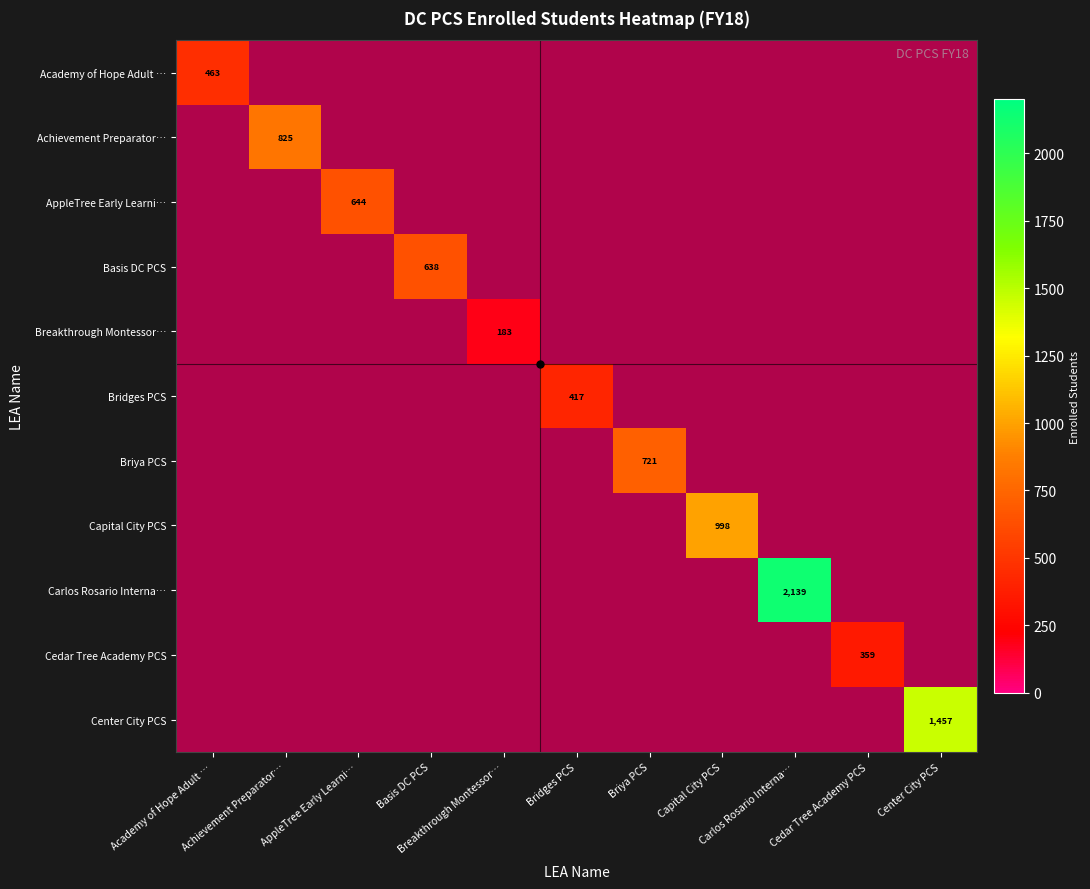

Where is Bridges PCS nearest to the value 0?

Academy of Hope Adult …